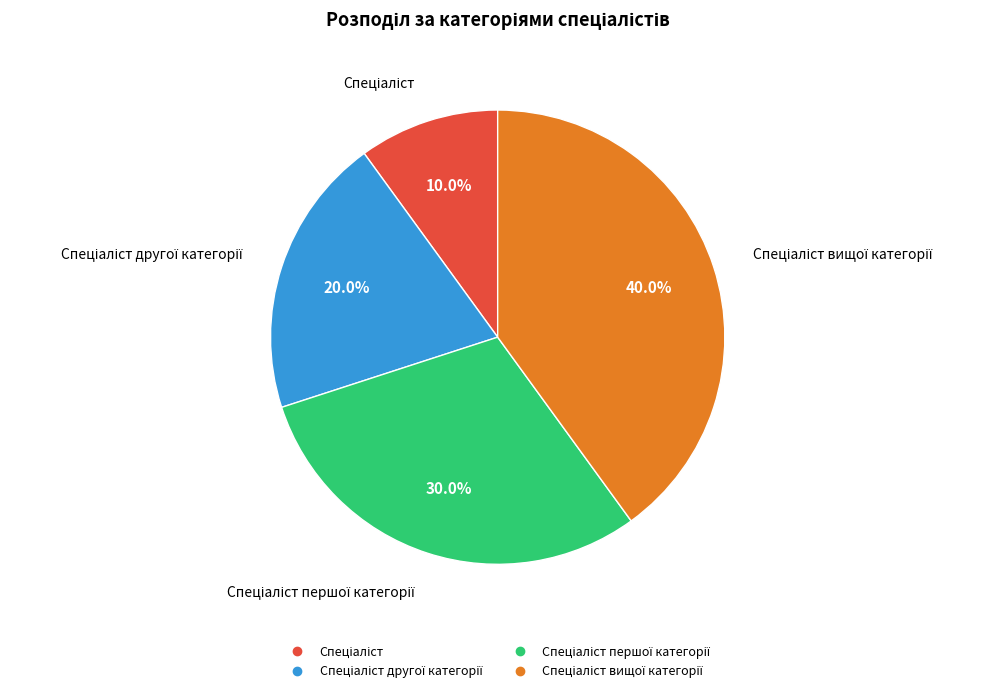

Is there any slice that represents more than half of the pie?

No